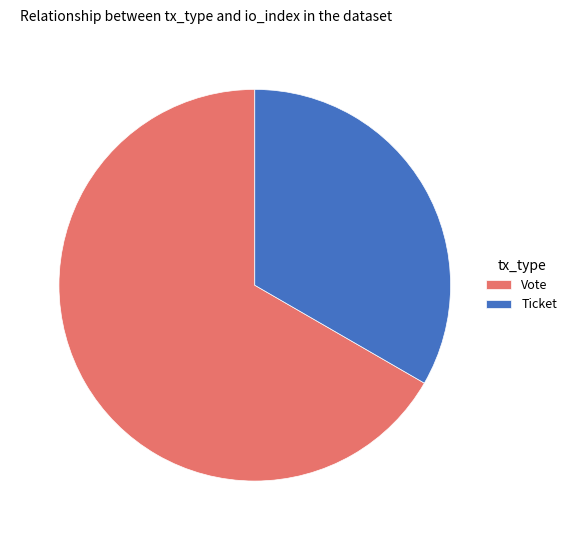

How many segments does this pie chart have?

2